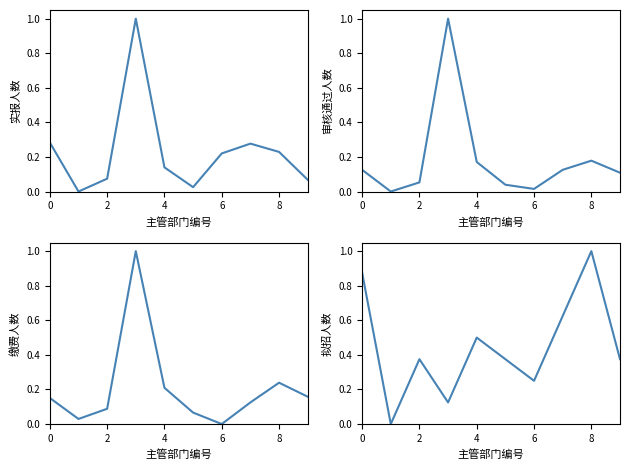

What is the average value of the 审核通过人数 series?

0.2